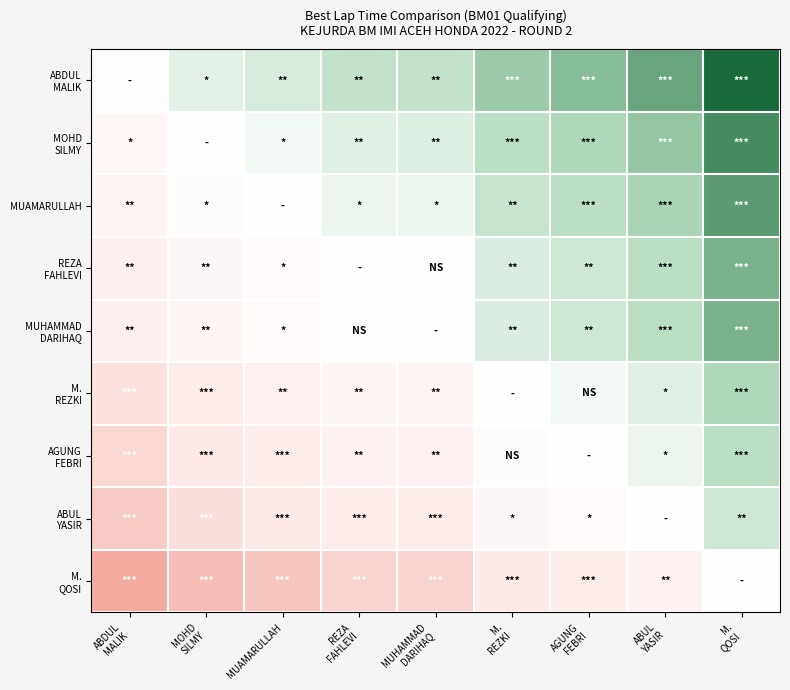

What is the greatest value displayed?

2.8